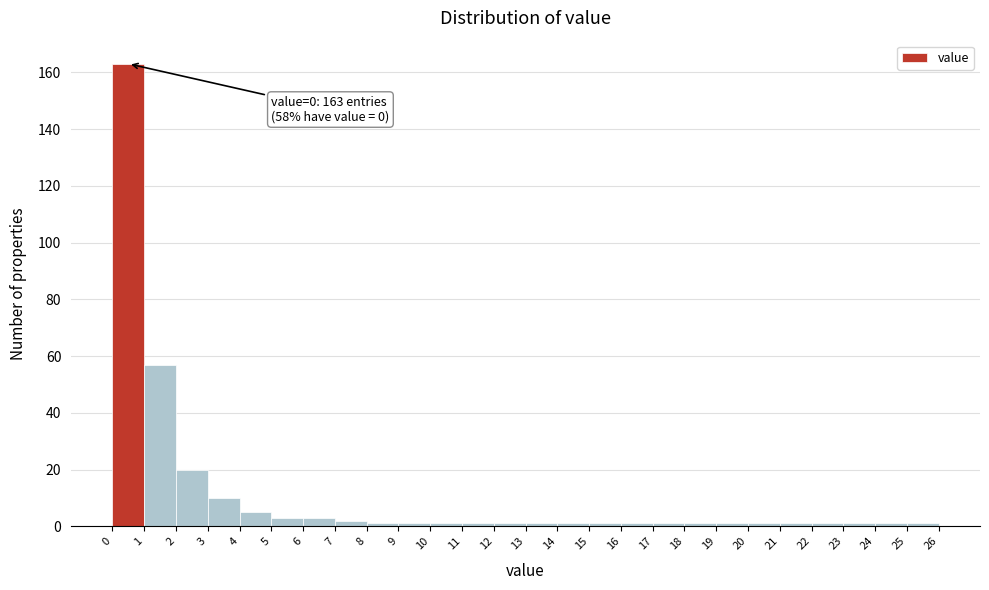

Which range on the x-axis has the tallest bar?

0 to 1